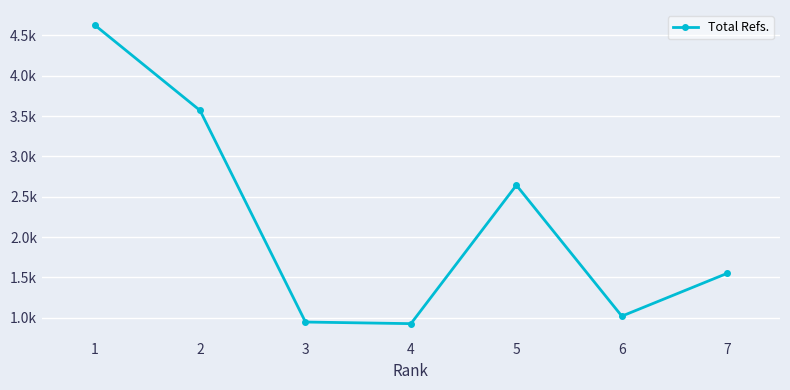

Is this an area chart (filled region under the line)?

No